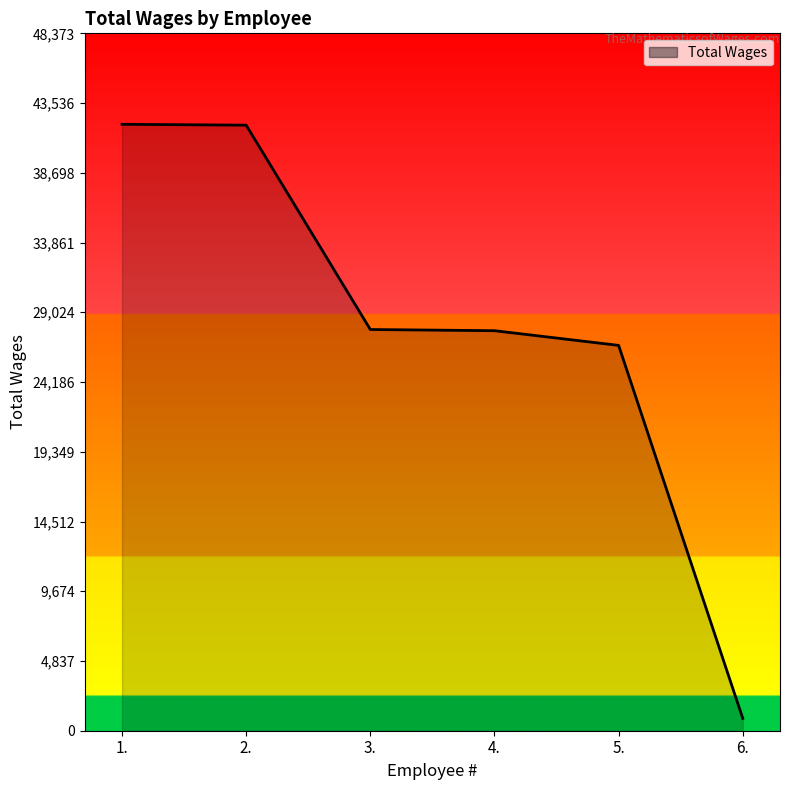

What is the approximate value at 3.?

27830